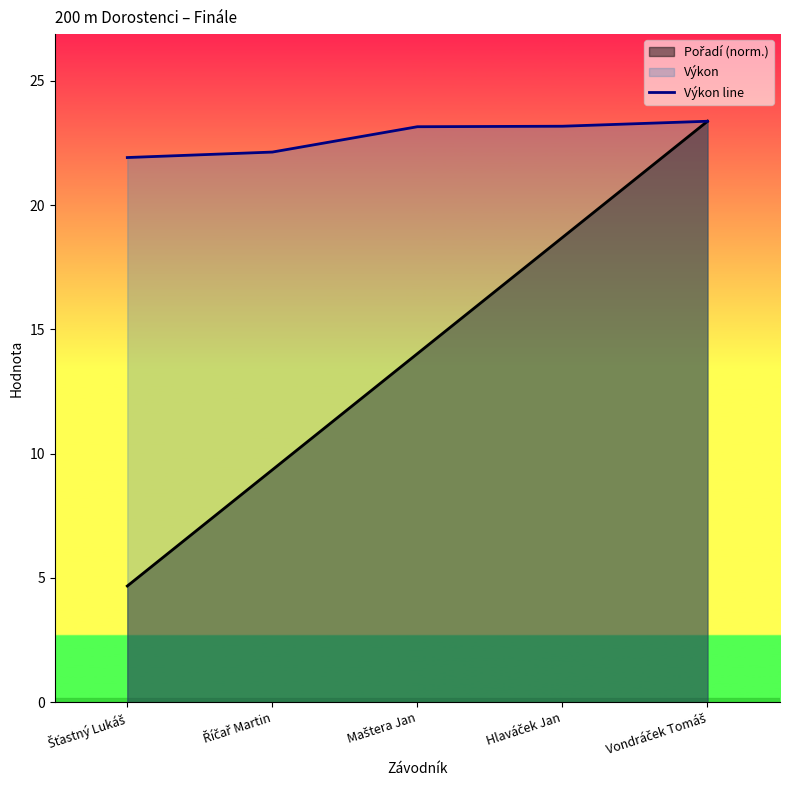

The value at Hlaváček Jan is 23.2. True or false?

True